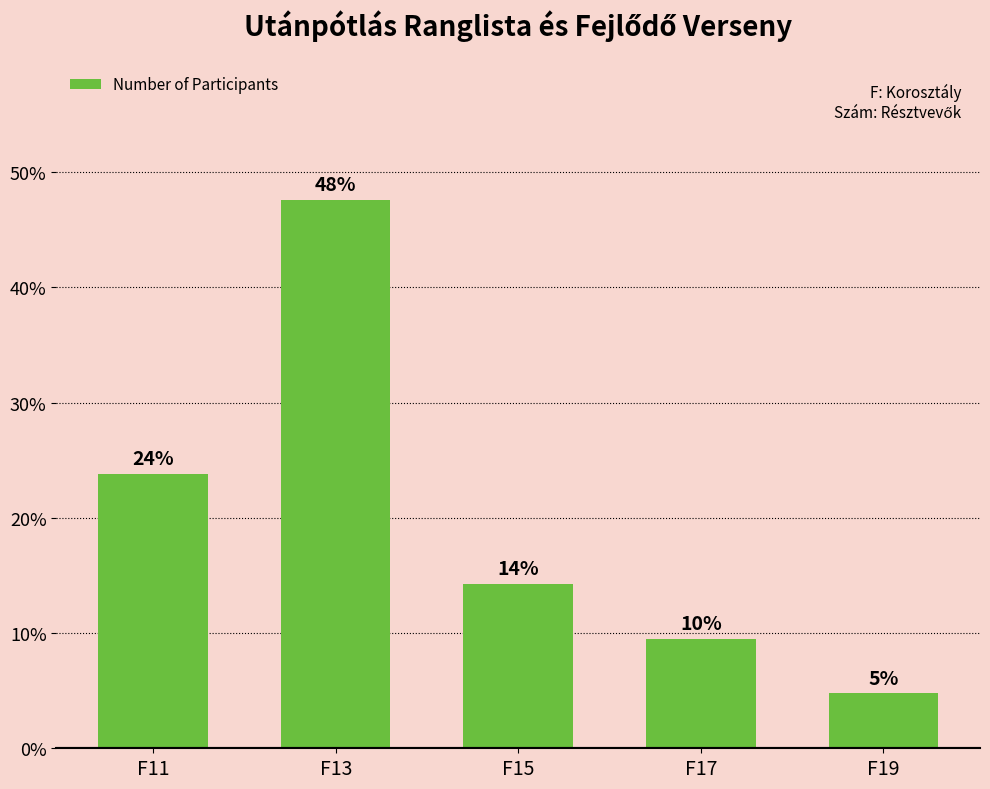

How many bars are there in total?

5